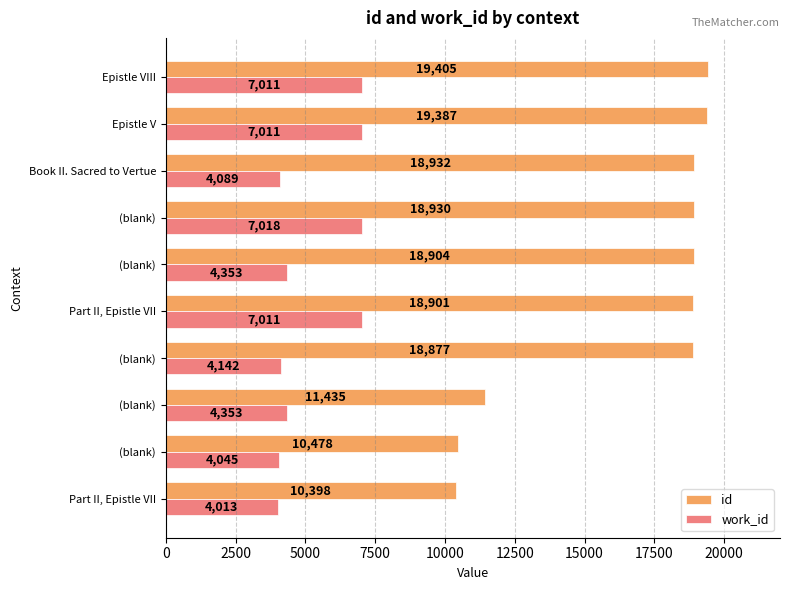

At how many categories does at least one series exceed 11464?

7